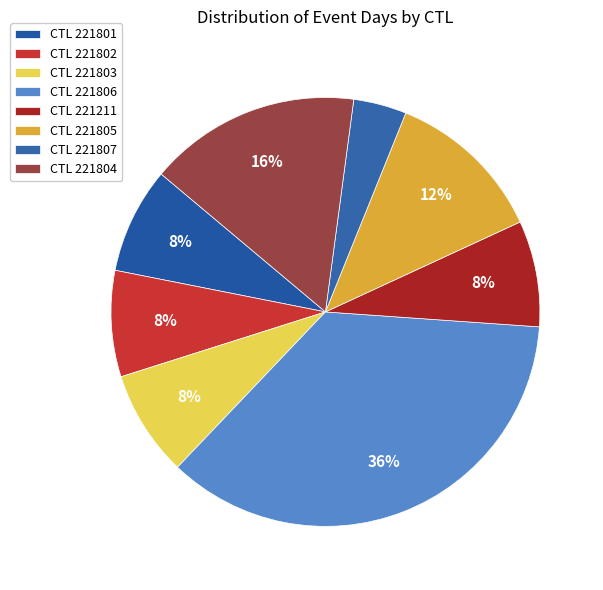

Rank the categories by value from lowest to highest.

221807, 221801, 221802, 221803, 221211, 221805, 221804, 221806